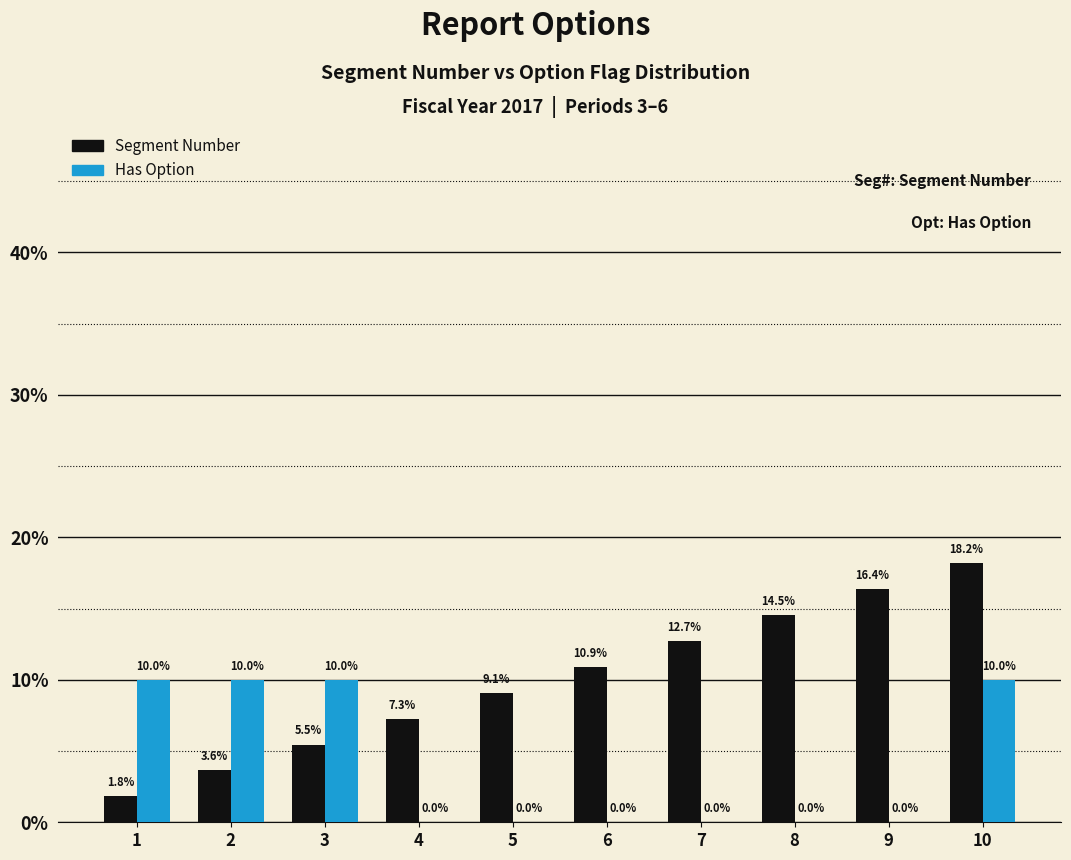

Which series has the largest total across all categories?

Segment Number